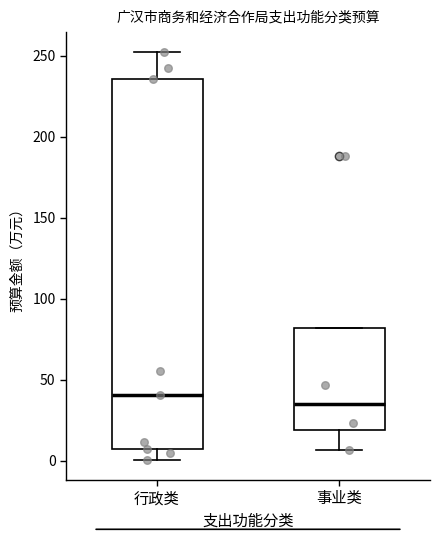

Comparing the boxes themselves (not the whiskers), which one is the tallest?

行政类